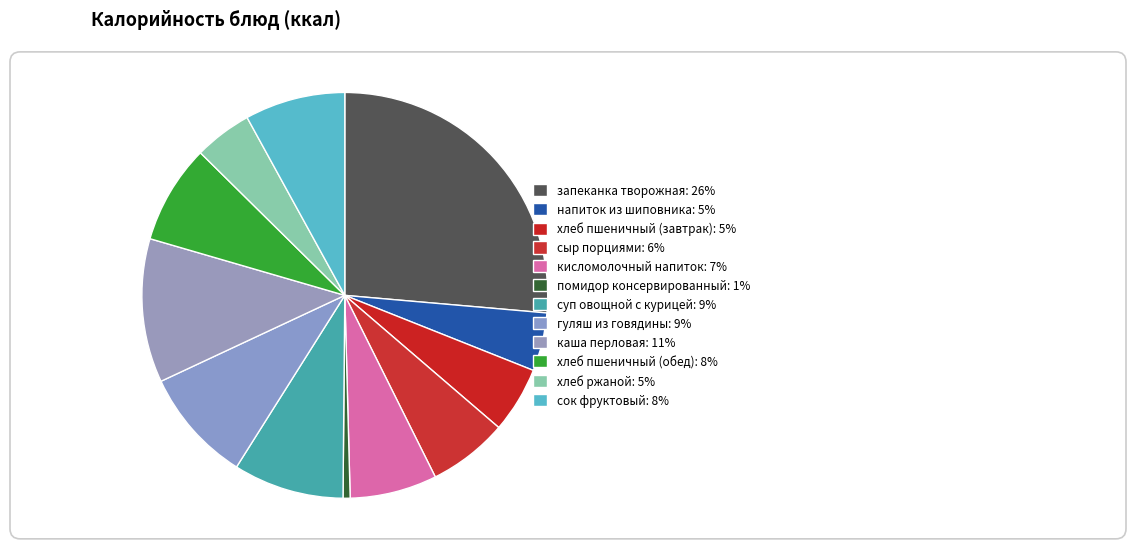

True or false: хлеб пшеничный (обед) accounts for 14% of the total.

False